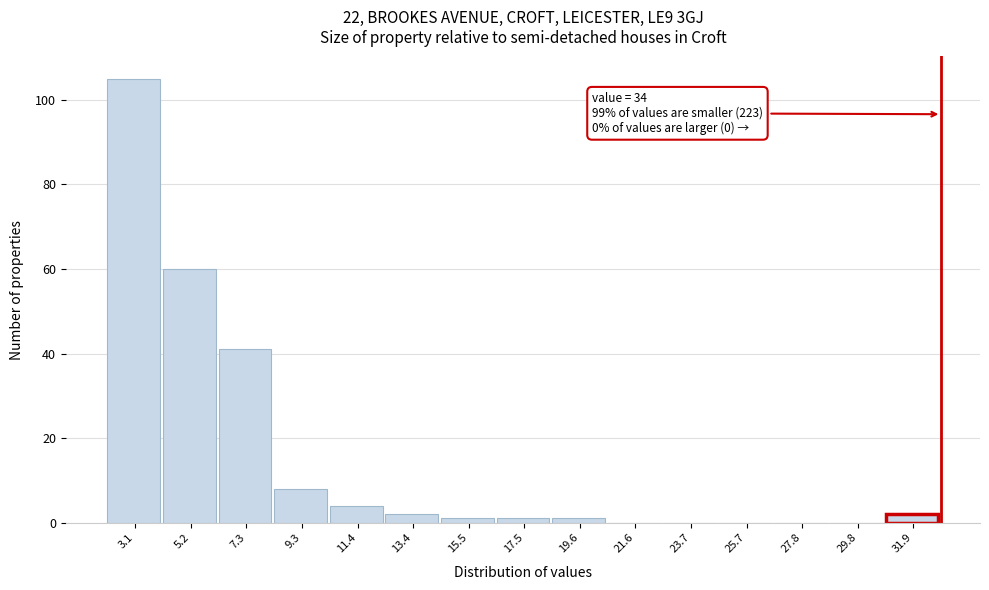

Reading left to right, transcribe all the data shown in this chart.

3.1=105	5.2=60	7.3=41	9.3=8	11.4=4	13.4=2	15.5=1	17.5=1	19.6=1	21.6=0	23.7=0	25.7=0	27.8=0	29.8=0	31.9=2